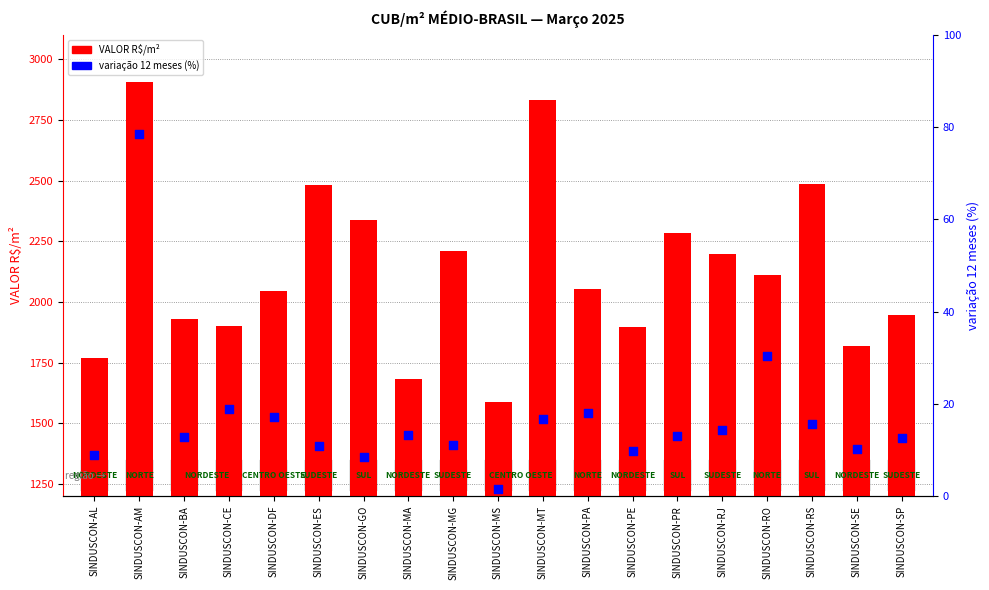

Is the value of variação 12 meses (%) at SINDUSCON-ES greater than the value of VALOR R$/m² at SINDUSCON-RJ?

No